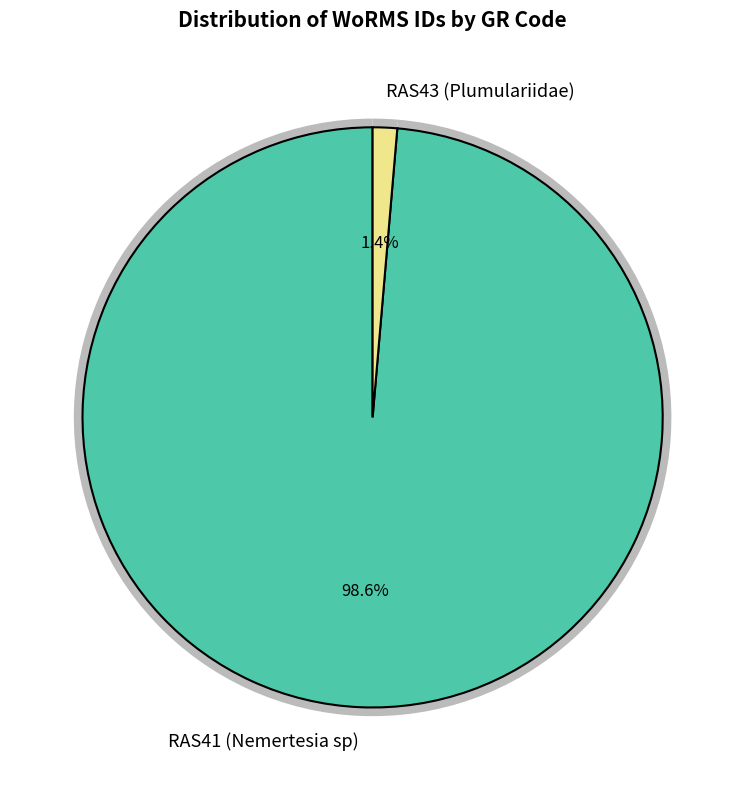

Rank the categories by value from highest to lowest.

RAS41 (Nemertesia sp), RAS43 (Plumulariidae)